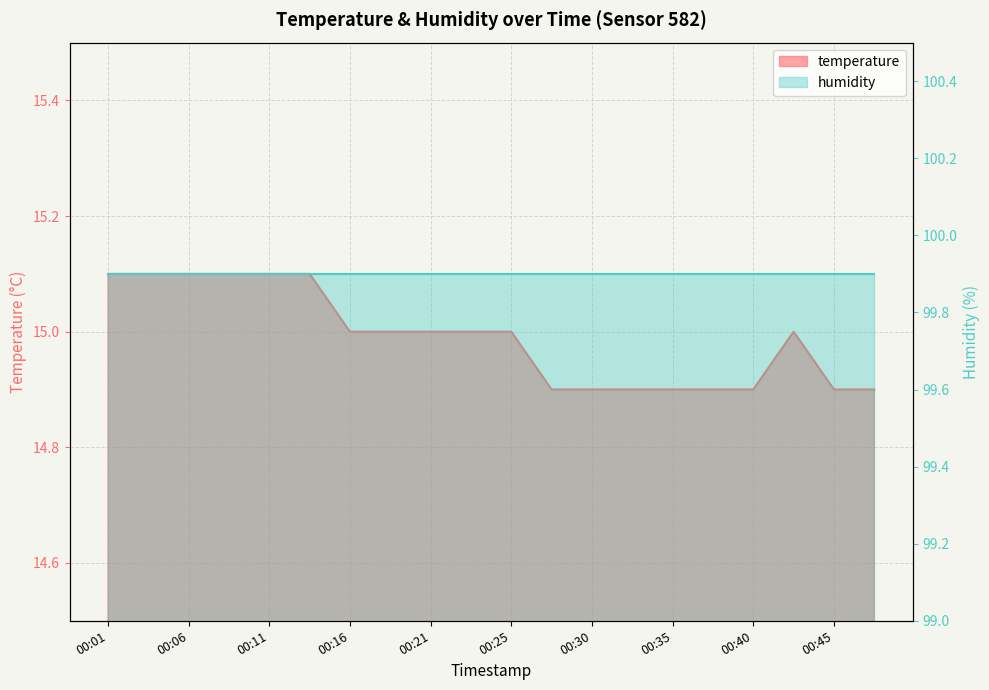

The chart shows a value of 23.3 at 00:16. True or false?

False